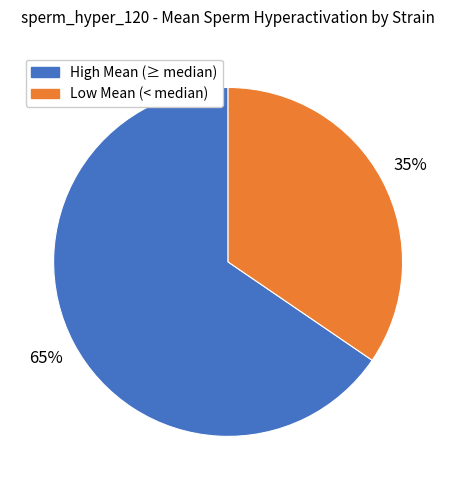

To the nearest percent, what is the average slice percentage?

50%